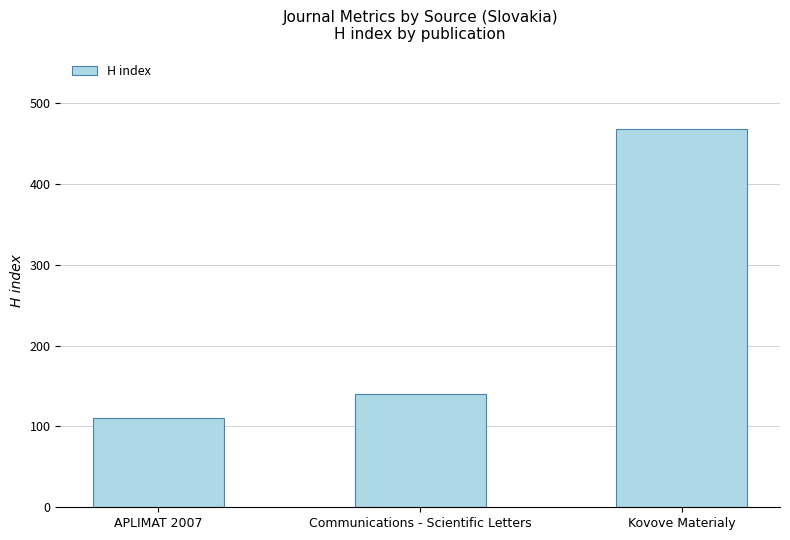

Approximately how many times larger is the value at Communications - Scientific Letters compared to Kovove Materialy?

0.3